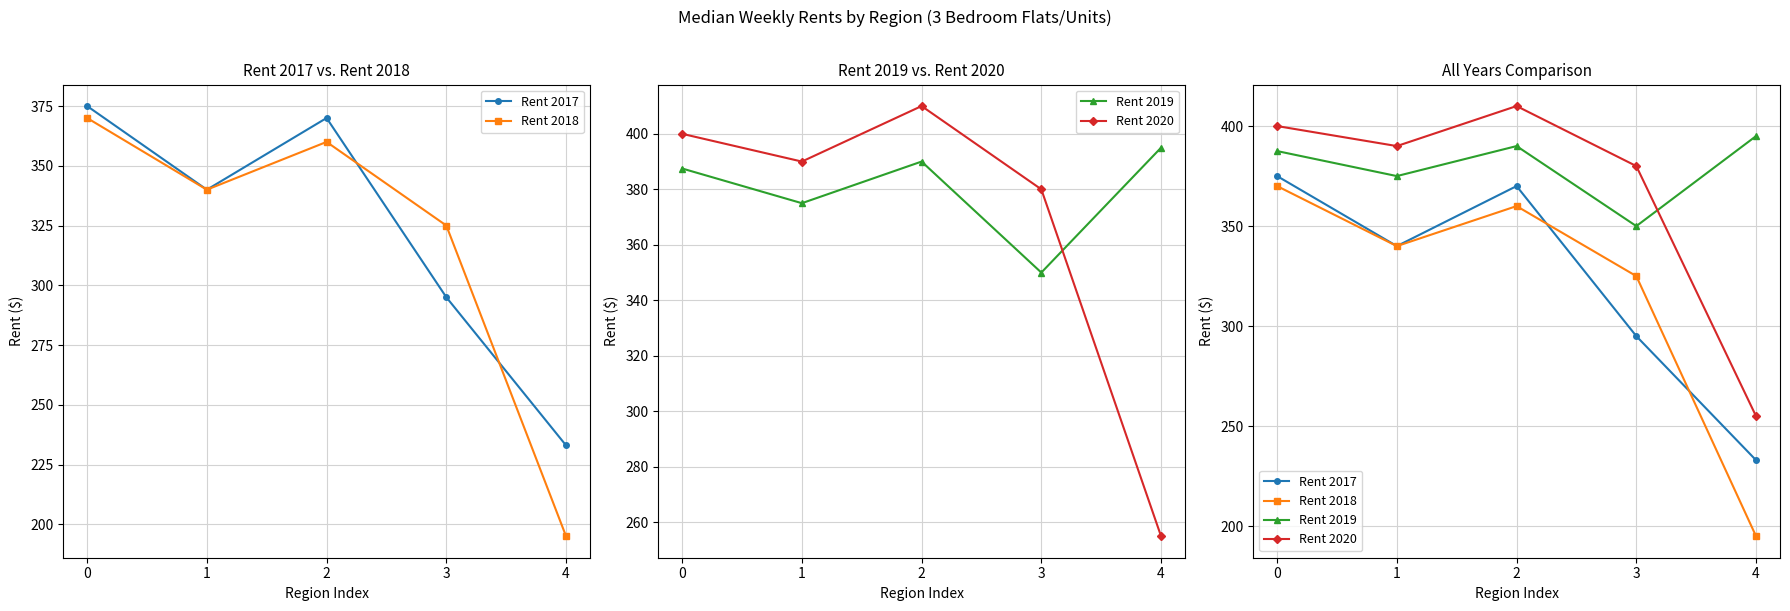

Reading left to right, what are all the values shown in this chart?

Rent 2017: 375.0	340.0	370.0	295.0	233.0
Rent 2018: 370.0	340.0	360.0	325.0	195.0
Rent 2019: 387.5	375.0	390.0	350.0	395.0
Rent 2020: 400.0	390.0	410.0	380.0	255.0